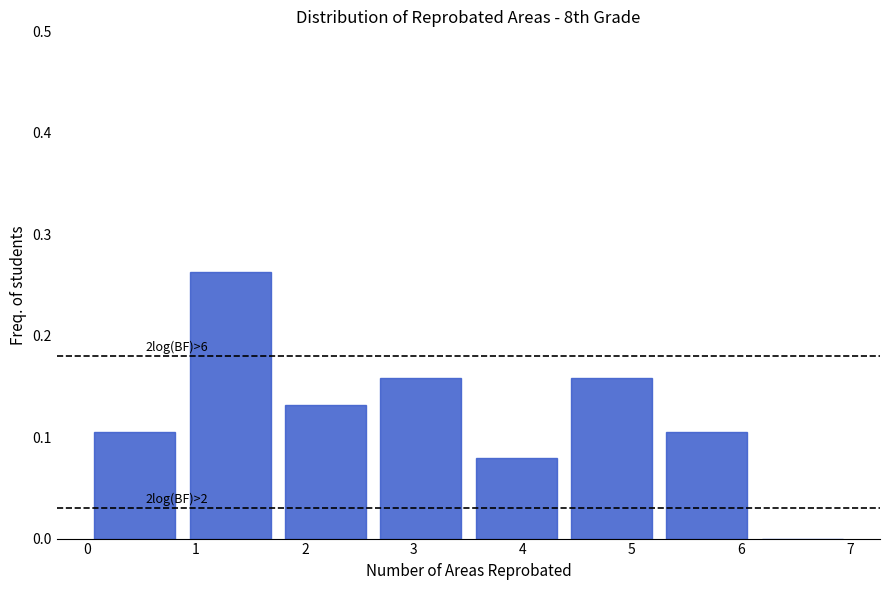

Which range on the x-axis has the tallest bar?

0.9 to 1.8